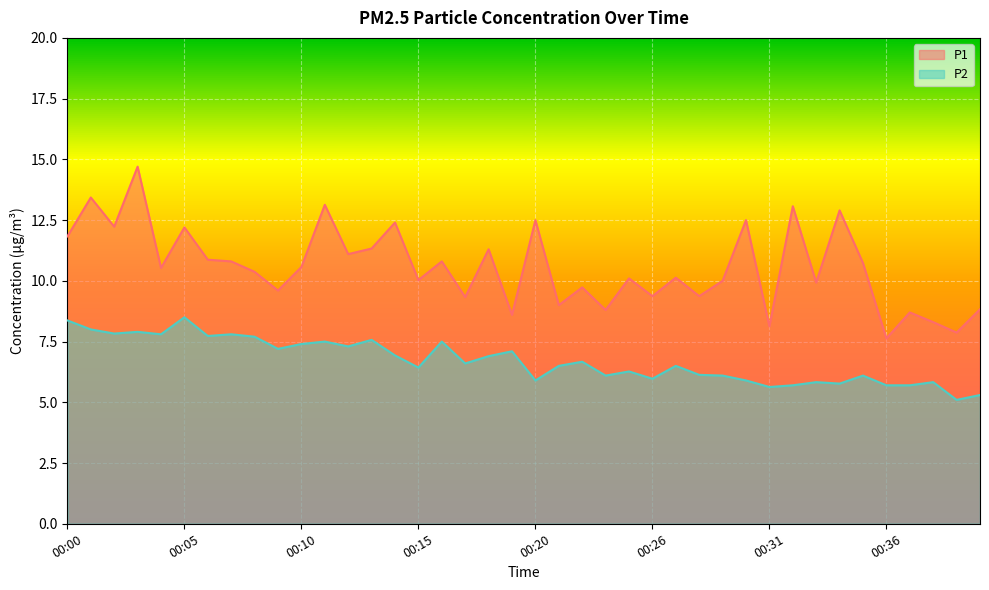

At which label does P1 first exceed 10?

00:00